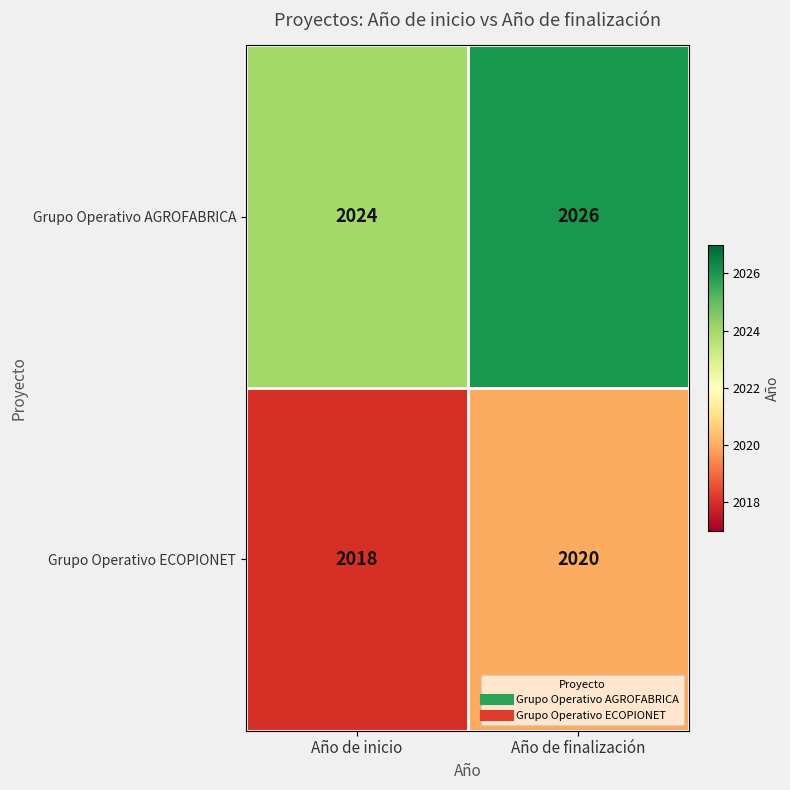

What is the difference between the highest and lowest values at Año de finalización?

6